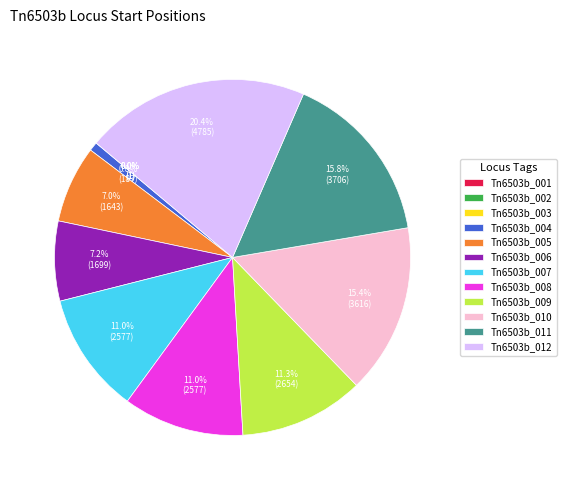

Is there a majority slice in this chart?

No